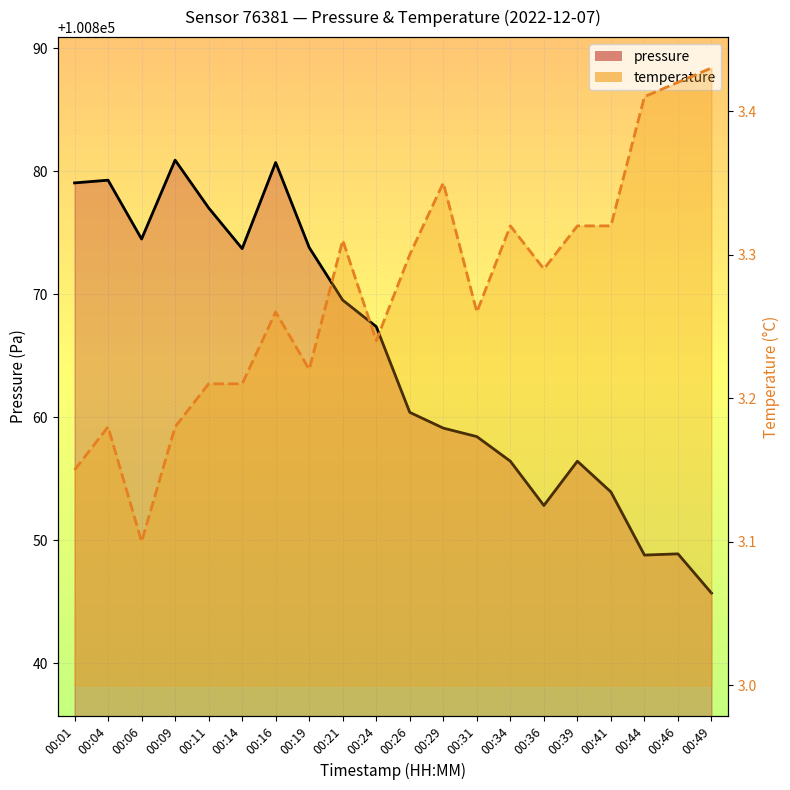

Is the value of pressure (line) at 00:31 greater than the value of temperature (line) at 00:01?

Yes